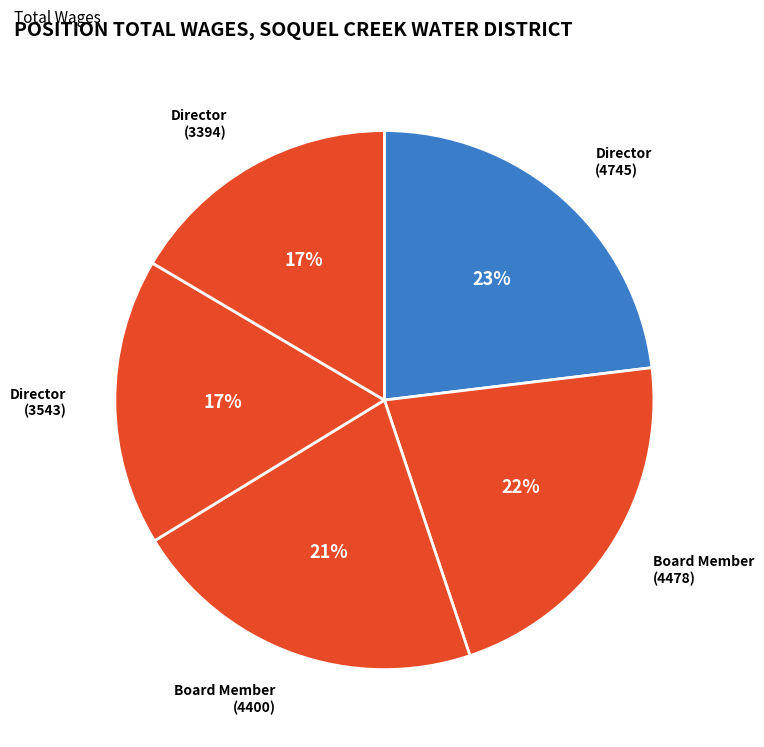

True or false: Director (4745) accounts for 36% of the total.

False